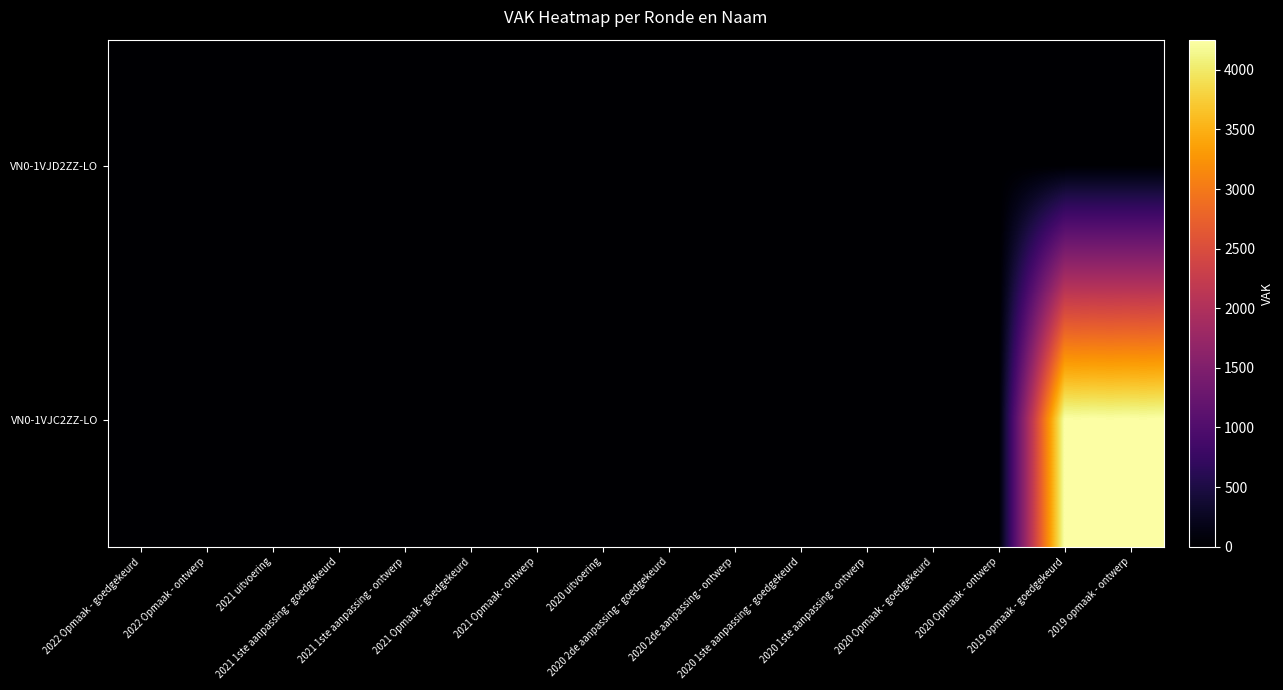

Reading left to right, what are all the values shown in this chart?

VN0-1VJD2ZZ-LO: 2022 Opmaak - goedgekeurd=0	2022 Opmaak - ontwerp=0	2021 uitvoering=0	2021 1ste aanpassing - goedgekeurd=0	2021 1ste aanpassing - ontwerp=0	2021 Opmaak - goedgekeurd=0	2021 Opmaak - ontwerp=0	2020 uitvoering=0	2020 2de aanpassing - goedgekeurd=0	2020 2de aanpassing - ontwerp=0	2020 1ste aanpassing - goedgekeurd=0	2020 1ste aanpassing - ontwerp=0	2020 Opmaak - goedgekeurd=0	2020 Opmaak - ontwerp=0	2019 opmaak - goedgekeurd=0	2019 opmaak - ontwerp=0
VN0-1VJC2ZZ-LO: 2022 Opmaak - goedgekeurd=0	2022 Opmaak - ontwerp=0	2021 uitvoering=0	2021 1ste aanpassing - goedgekeurd=0	2021 1ste aanpassing - ontwerp=0	2021 Opmaak - goedgekeurd=0	2021 Opmaak - ontwerp=0	2020 uitvoering=0	2020 2de aanpassing - goedgekeurd=0	2020 2de aanpassing - ontwerp=0	2020 1ste aanpassing - goedgekeurd=0	2020 1ste aanpassing - ontwerp=0	2020 Opmaak - goedgekeurd=0	2020 Opmaak - ontwerp=0	2019 opmaak - goedgekeurd=4253	2019 opmaak - ontwerp=4253